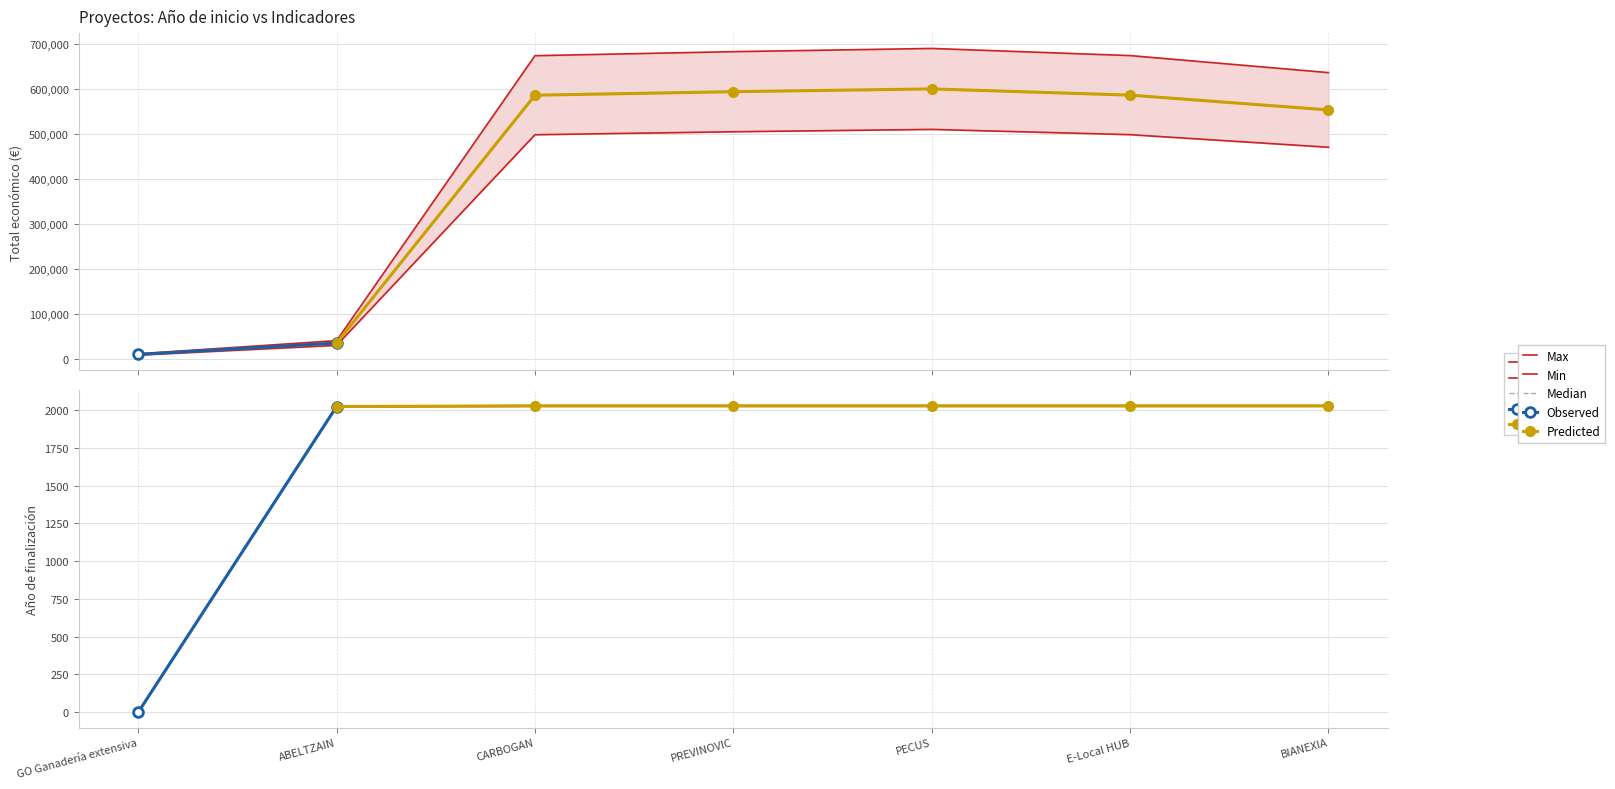

List the series in order of their overall mean, highest first.

Total económico, Año de finalización